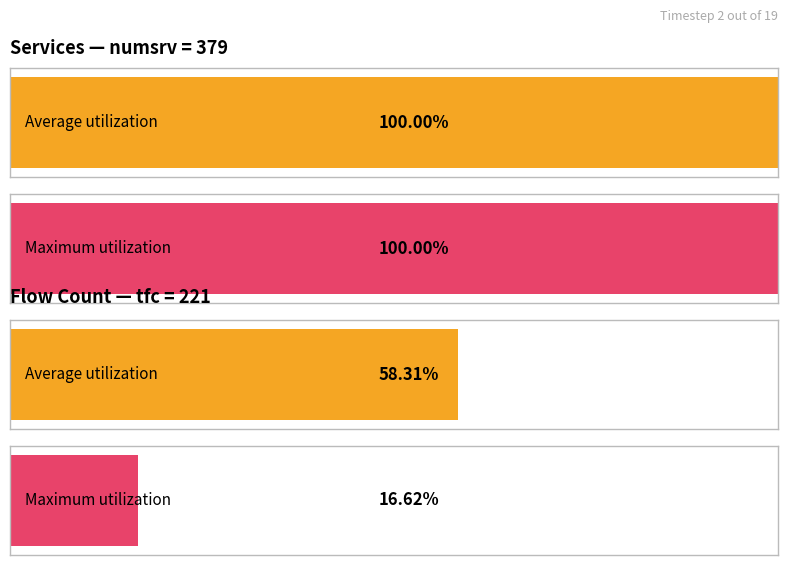

Are the bars grouped side by side (vs. stacked)?

Yes